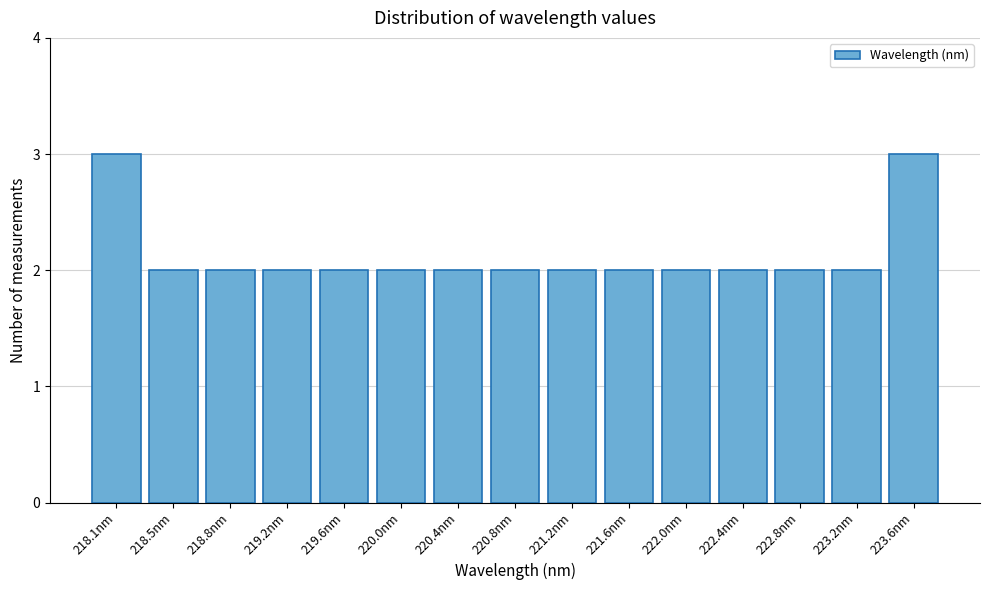

Reading right to left, extract all data points from this chart.

223.6nm=3	223.2nm=2	222.8nm=2	222.4nm=2	222.0nm=2	221.6nm=2	221.2nm=2	220.8nm=2	220.4nm=2	220.0nm=2	219.6nm=2	219.2nm=2	218.8nm=2	218.5nm=2	218.1nm=3